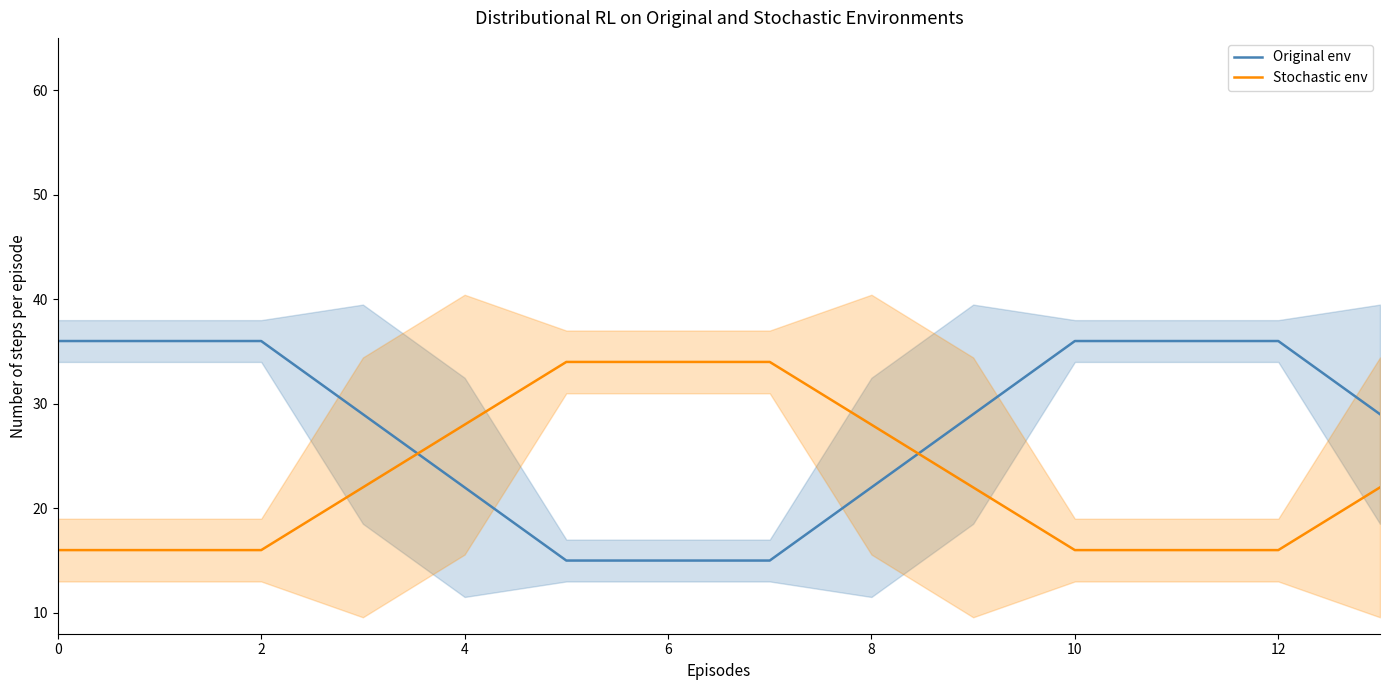

True or false: Stochastic env has a value of 16 at 12.

True